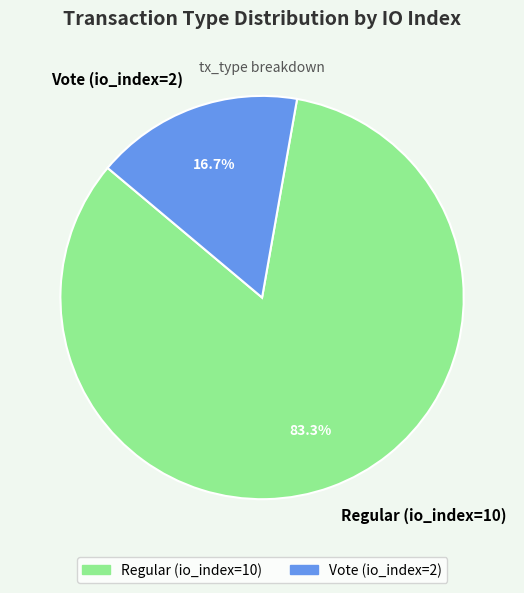

To the nearest percent, what portion does Regular (io_index=10) represent?

83%